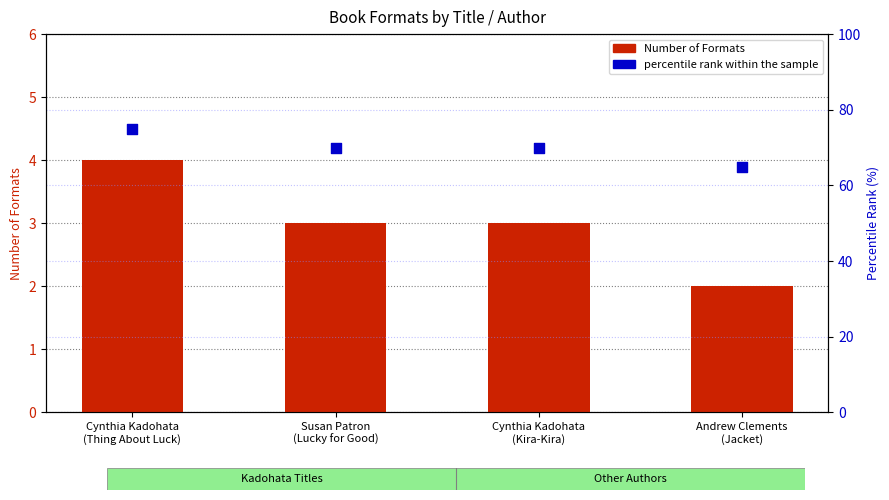

At which category is the sum across all series the highest?

Cynthia Kadohata
(Thing About Luck)